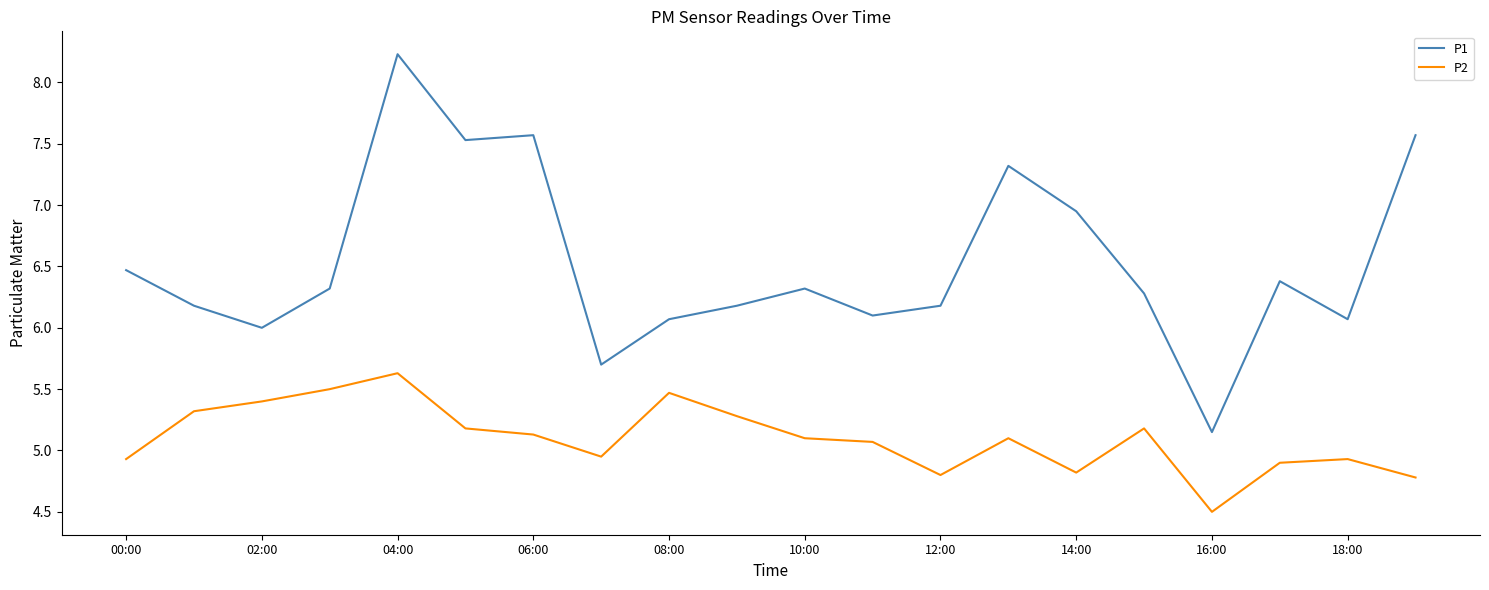

Which series has the largest total across all categories?

P1